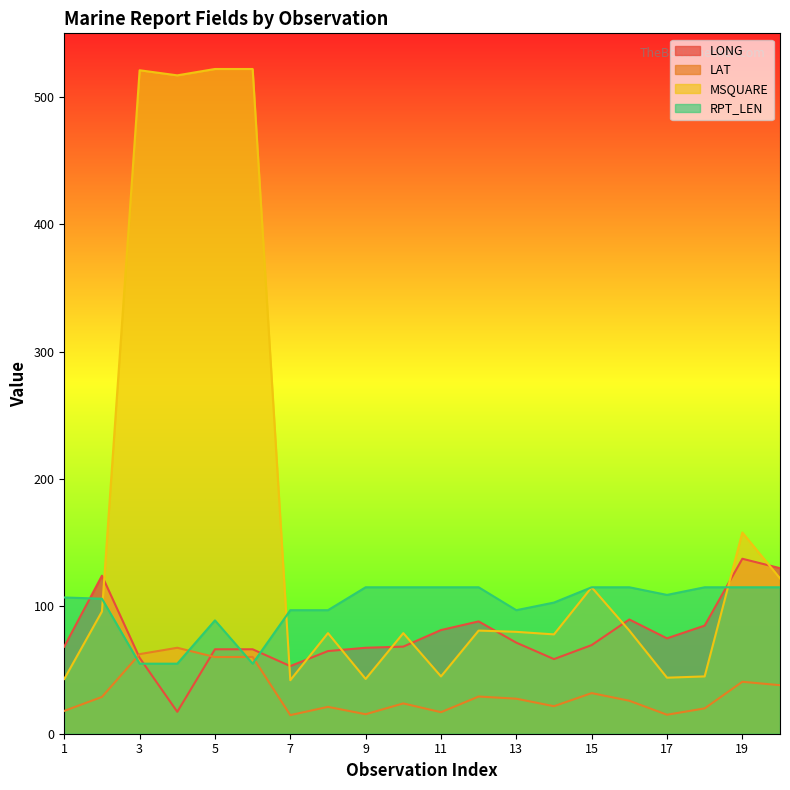

True or false: RPT_LEN has a value of 152.0 at 8.

False